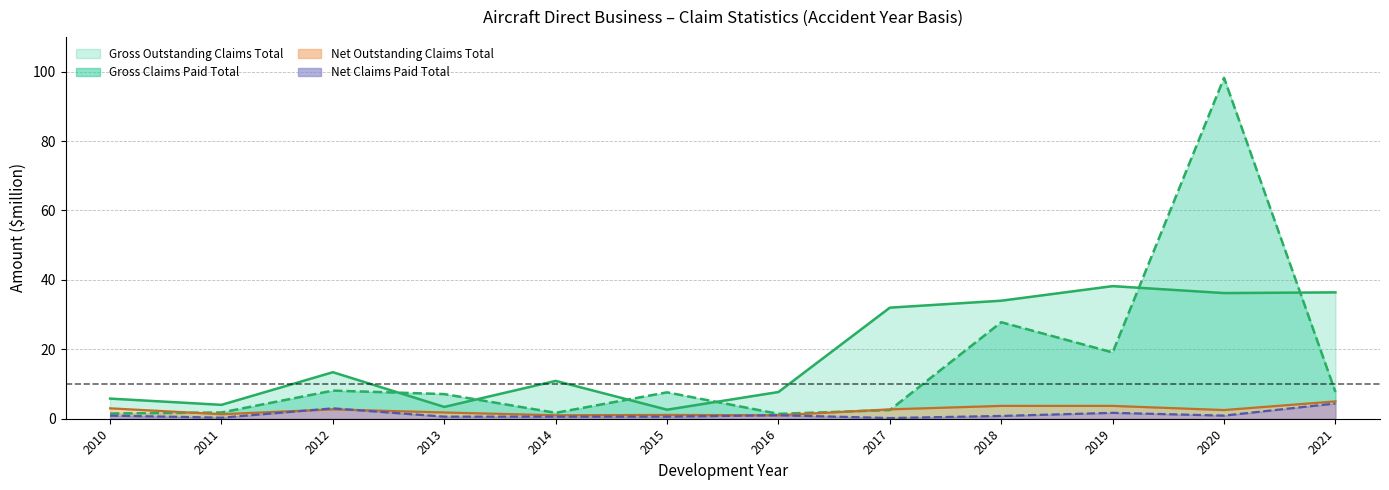

What is the minimum value shown in the chart?

0.2